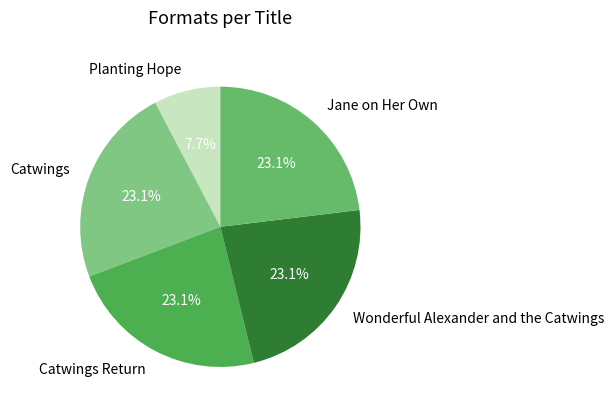

To the nearest percent, what percentage of the pie is Catwings Return?

23%